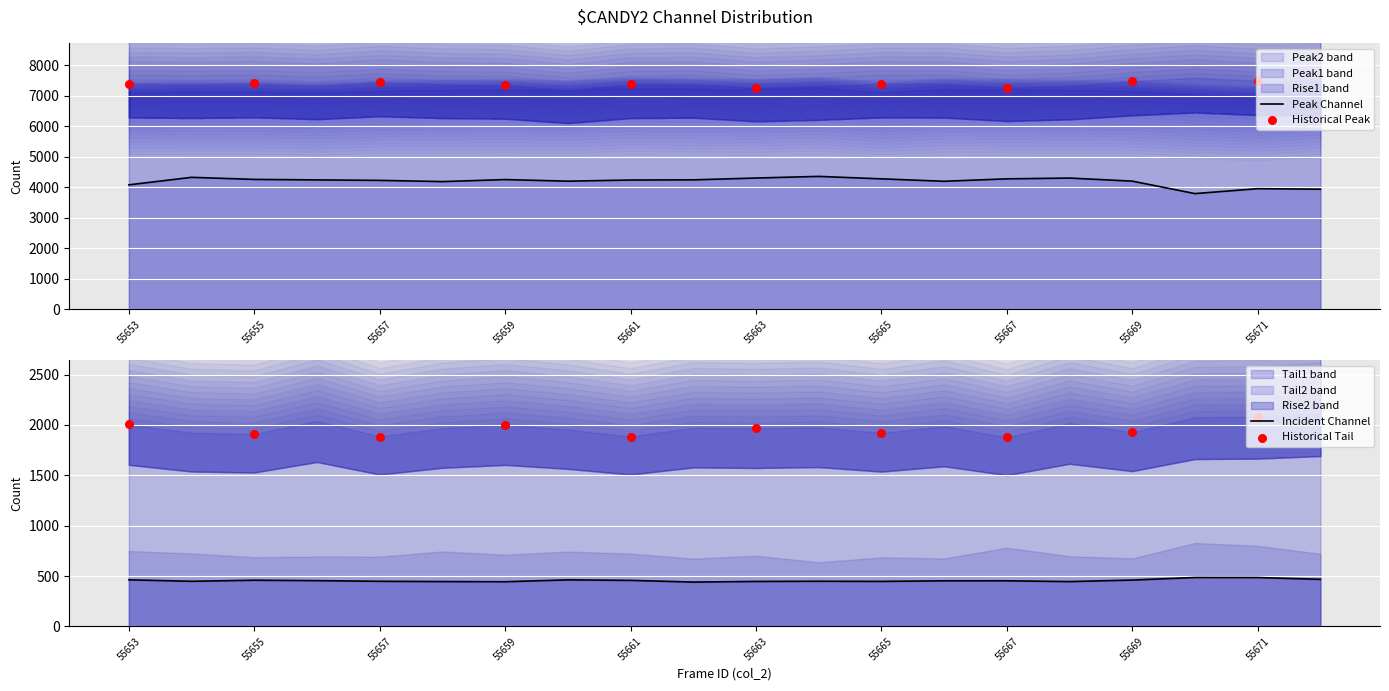

Which series reaches the maximum Y coordinate?

Peak2